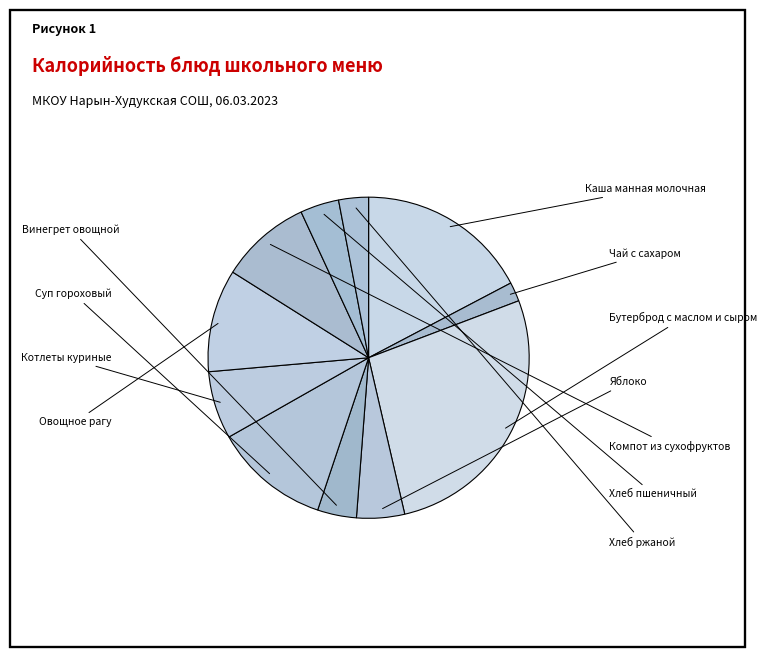

Rank the categories by value from lowest to highest.

Чай с сахаром, Хлеб ржаной, Хлеб пшеничный, Винегрет овощной, Яблоко, Котлеты куриные, Компот из сухофруктов, Овощное рагу, Суп гороховый, Каша манная молочная, Бутерброд с маслом и сыром